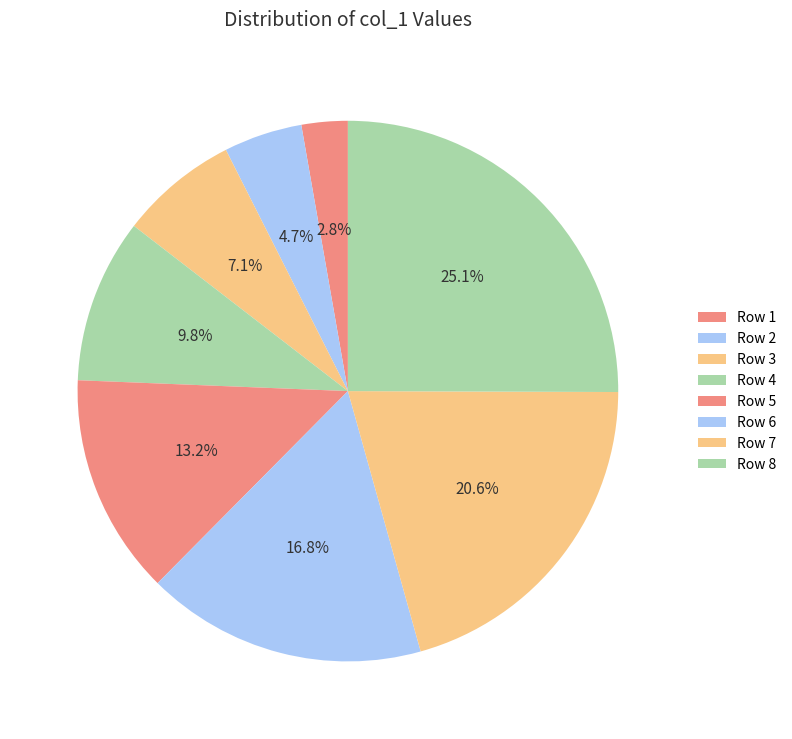

Does any single category account for the majority?

No